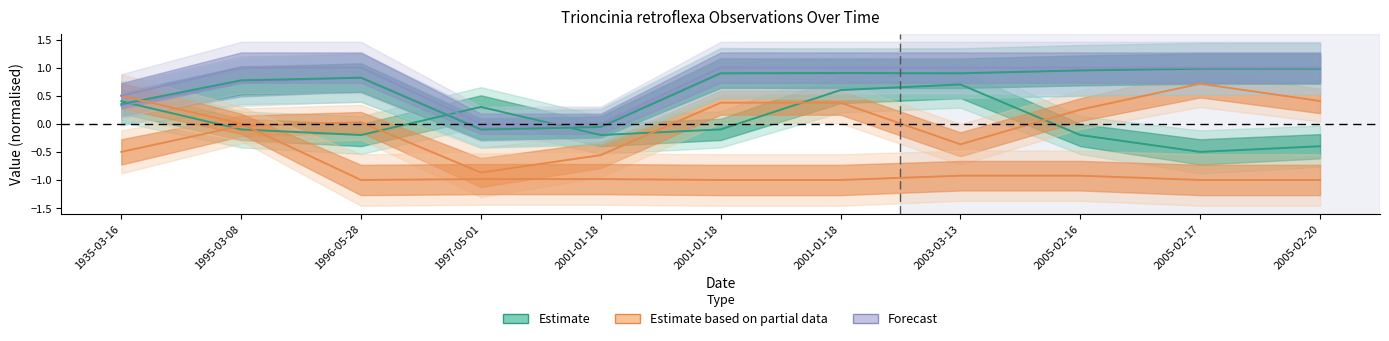

At which category is the sum across all series the highest?

2001-01-18